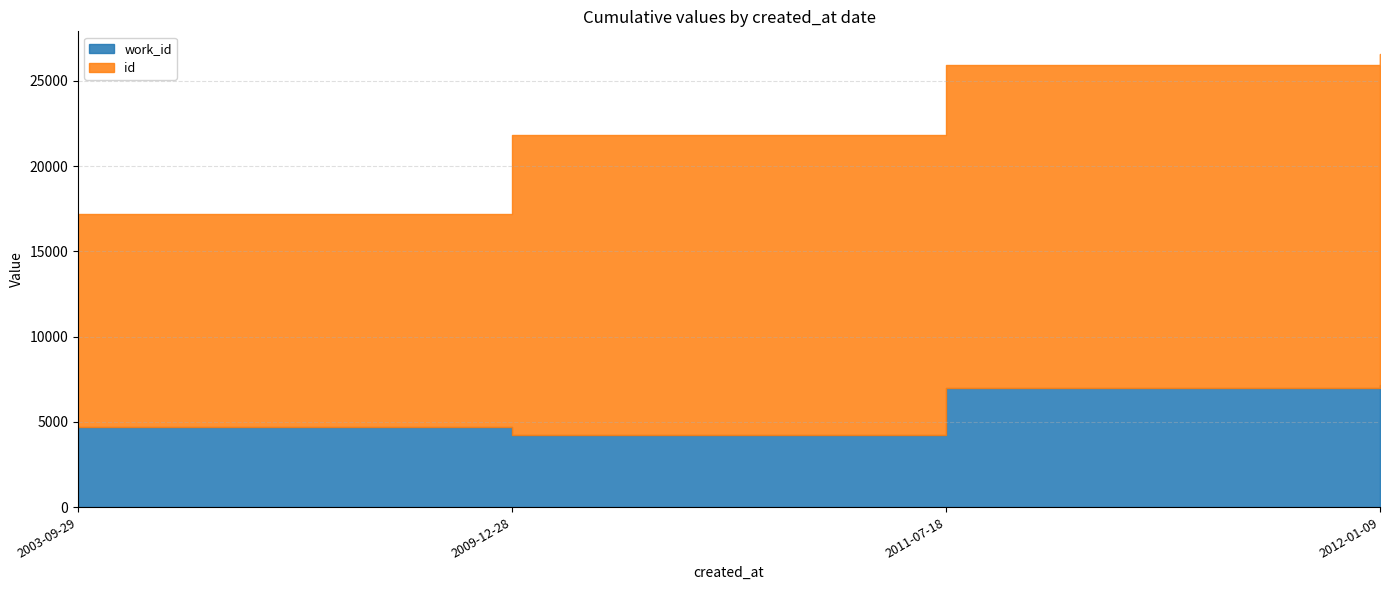

True or false: id has a value of 32629 at 2012-01-09.

False